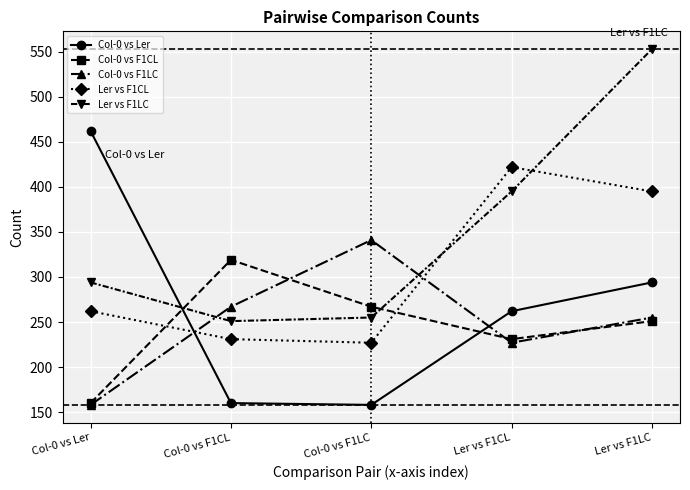

List the series in order of their peak value, lowest first.

Col-0 vs F1CL, Col-0 vs F1LC, Ler vs F1CL, Col-0 vs Ler, Ler vs F1LC